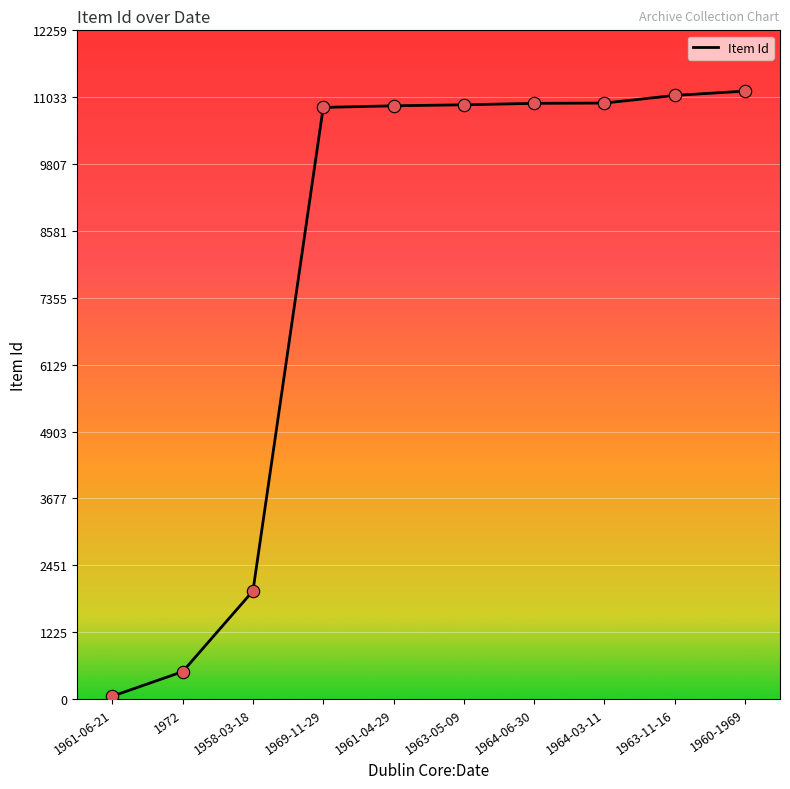

Which has a higher value, 1960-1969 or 1963-05-09?

1960-1969